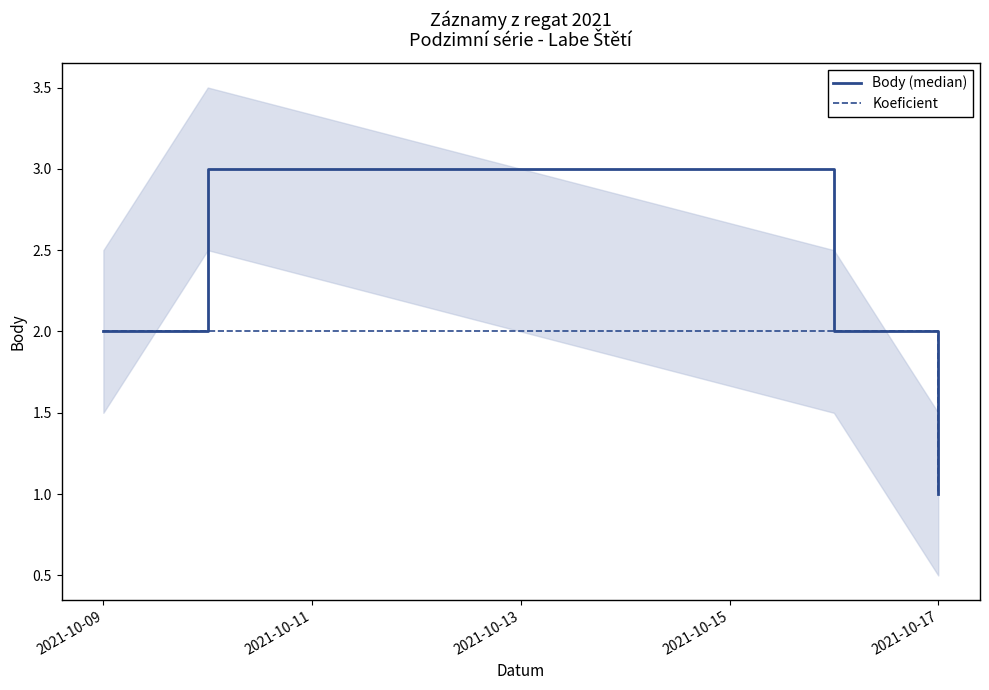

What is the value of the Body (median) point at the 2nd from the left?

3